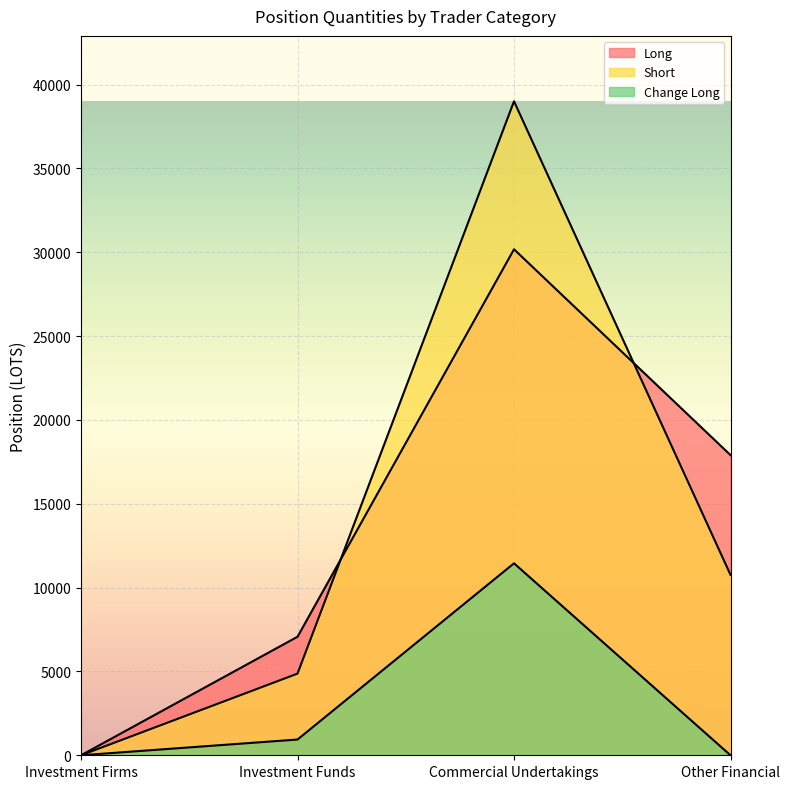

How many lines are shown in the chart?

3